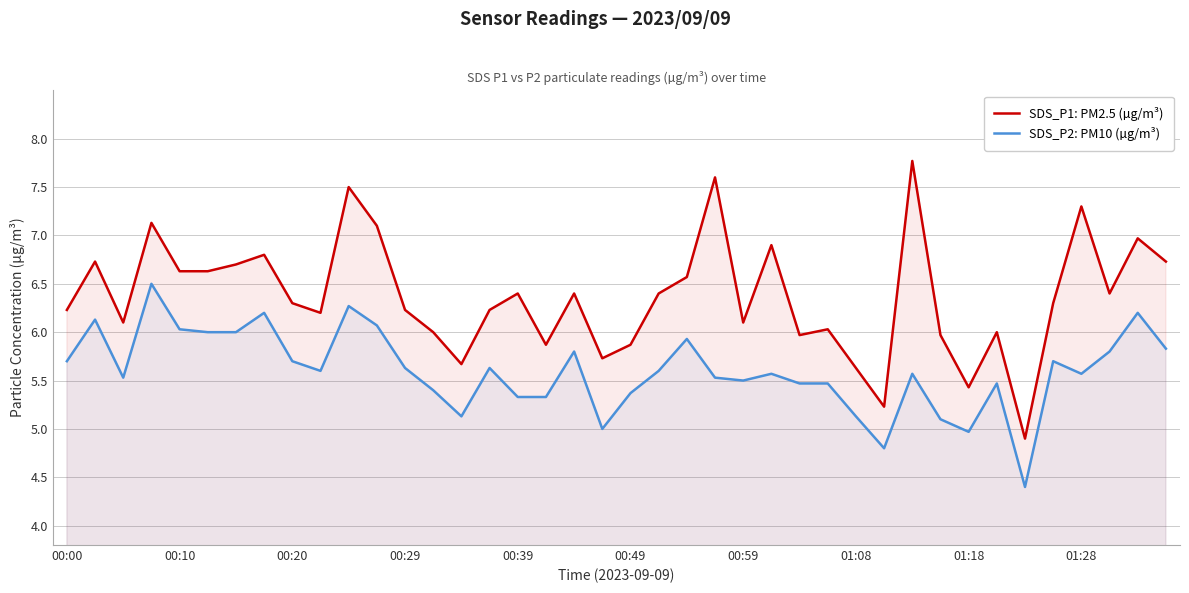

How many series are shown in this chart?

2